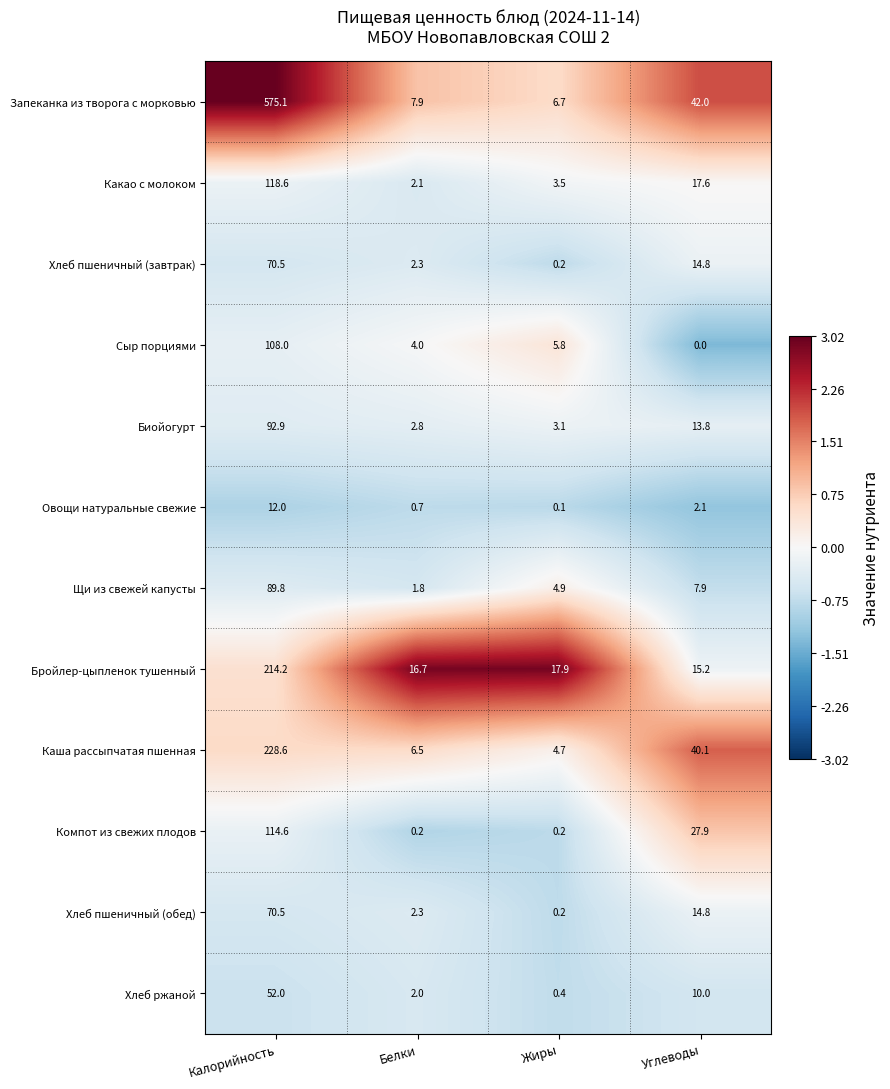

At which category is the sum across all series the highest?

Калорийность